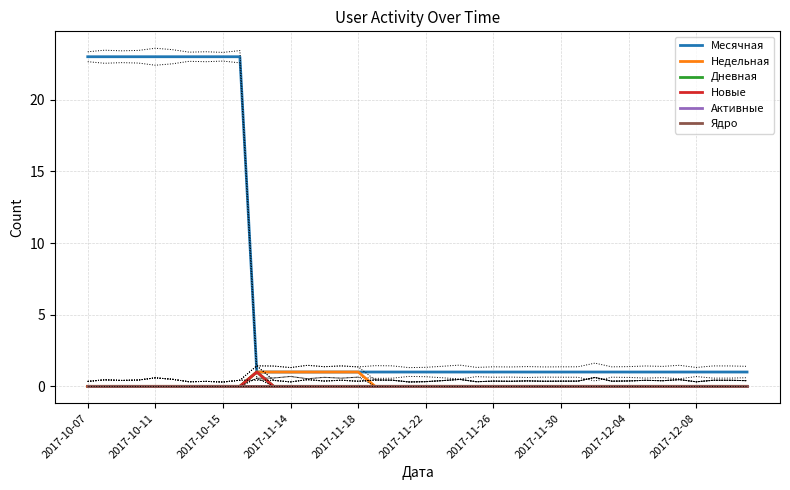

Between 26 and 33, which series saw the biggest shift?

Месячная